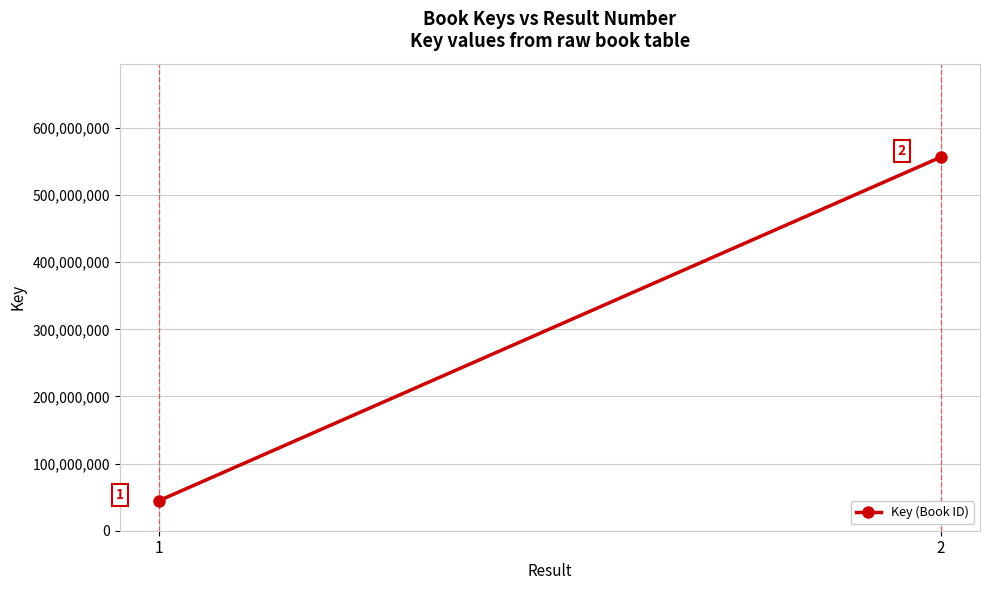

What is the difference between the values at 1 and 2?

511808821